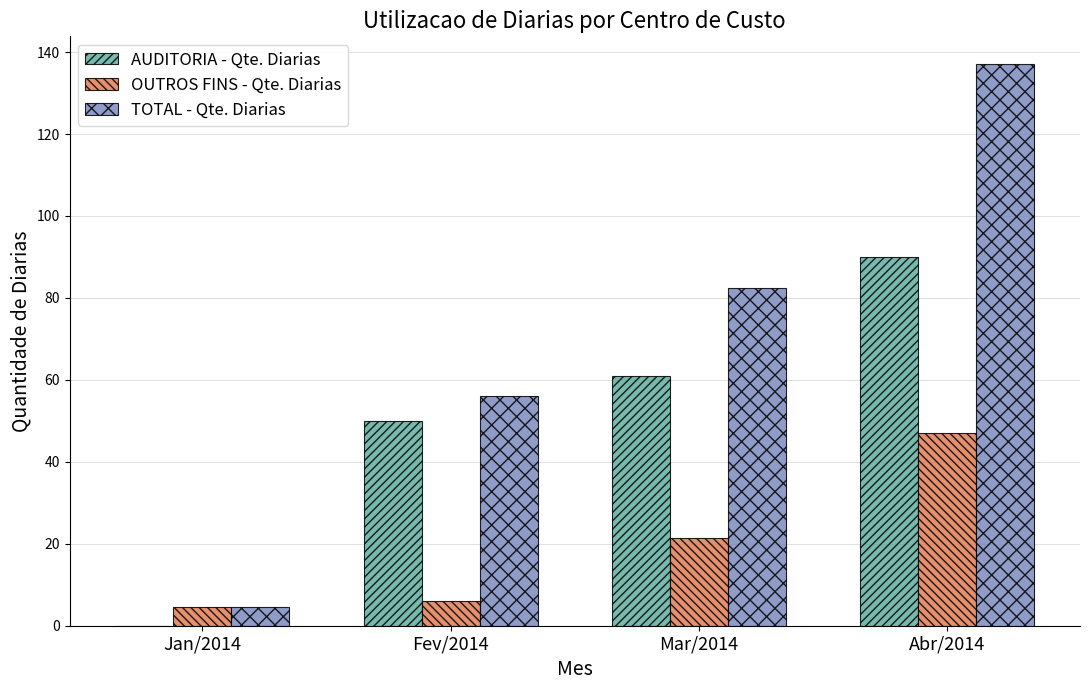

How many values in the OUTROS FINS - Qte. Diarias series exceed 21?

2